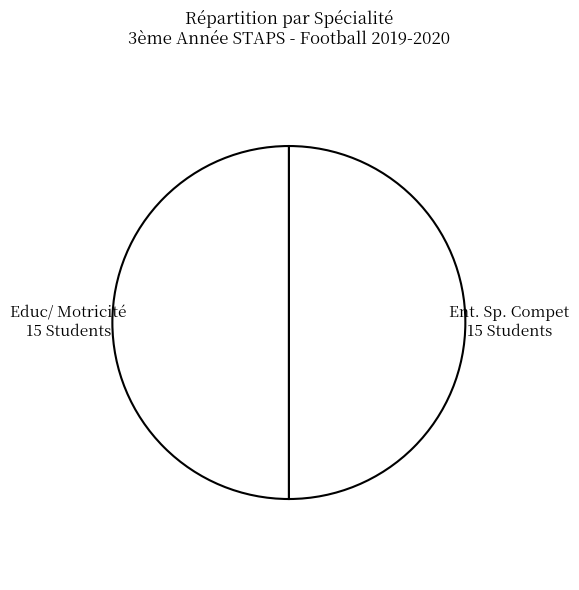

How many slices are in this pie chart?

2